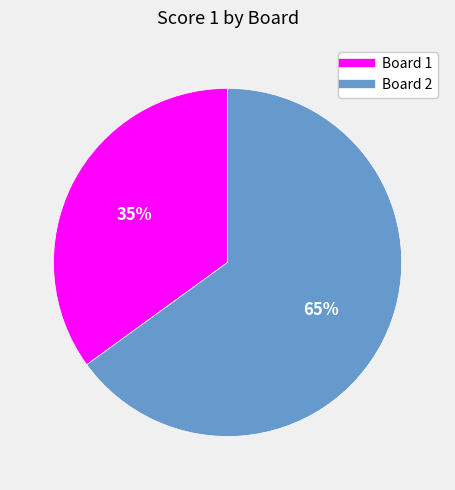

What is the ratio of the value at Board 1 to the value at Board 2?

0.5